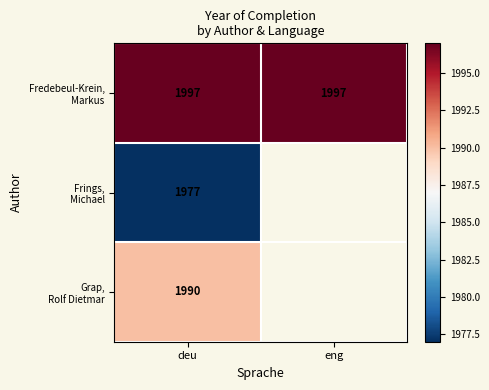

What is the spread (max minus min) of values at deu?

20